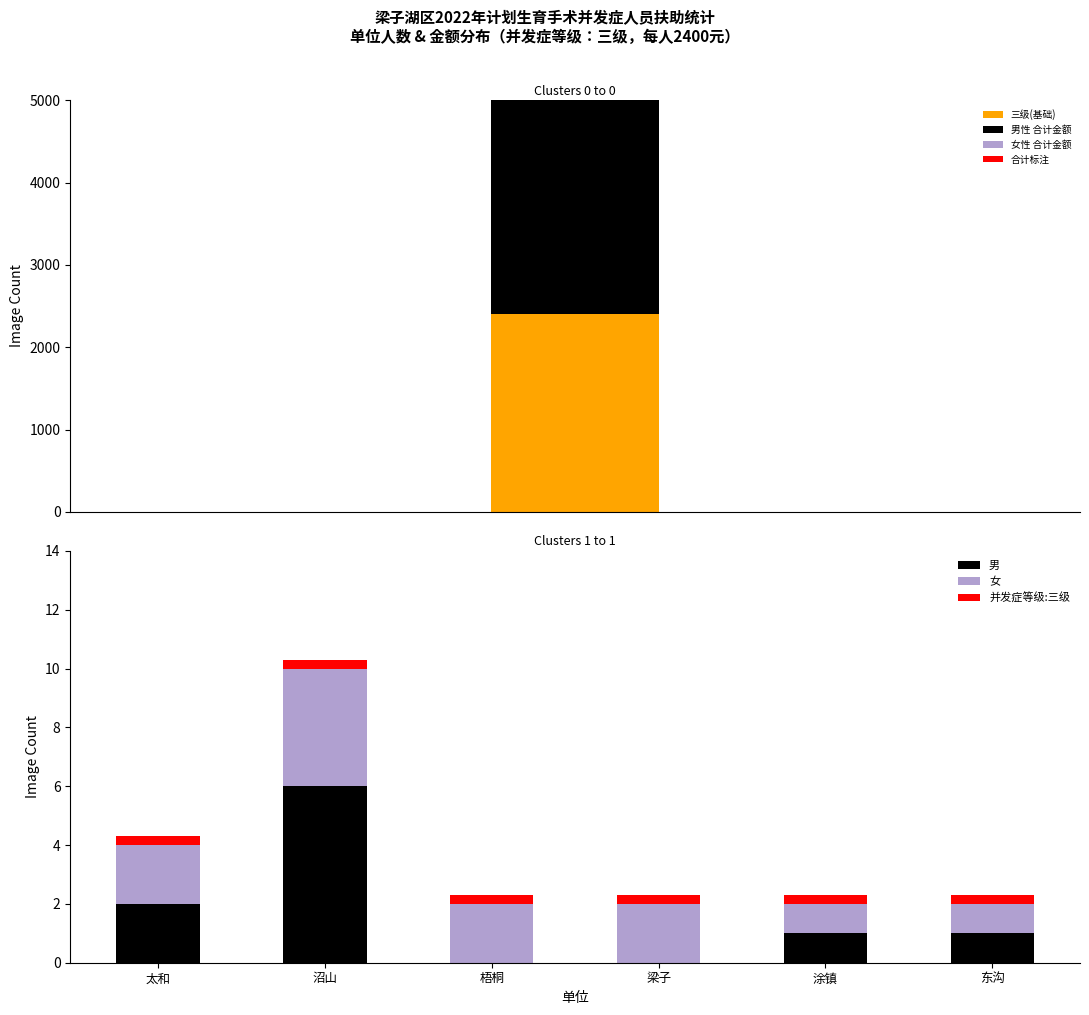

What is the value of the 男 bar at the 6th from the left?

1.0